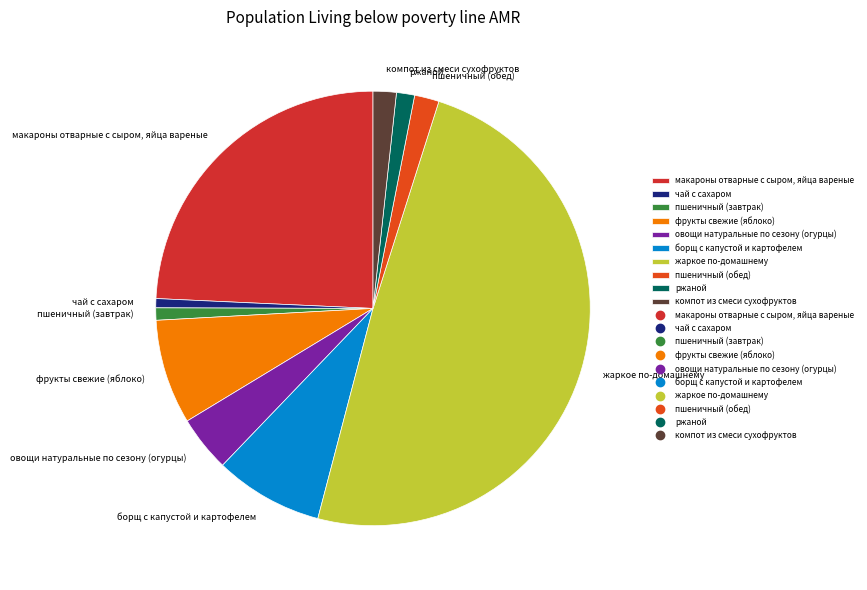

Which has a higher value, пшеничный (обед) or пшеничный (завтрак)?

пшеничный (обед)